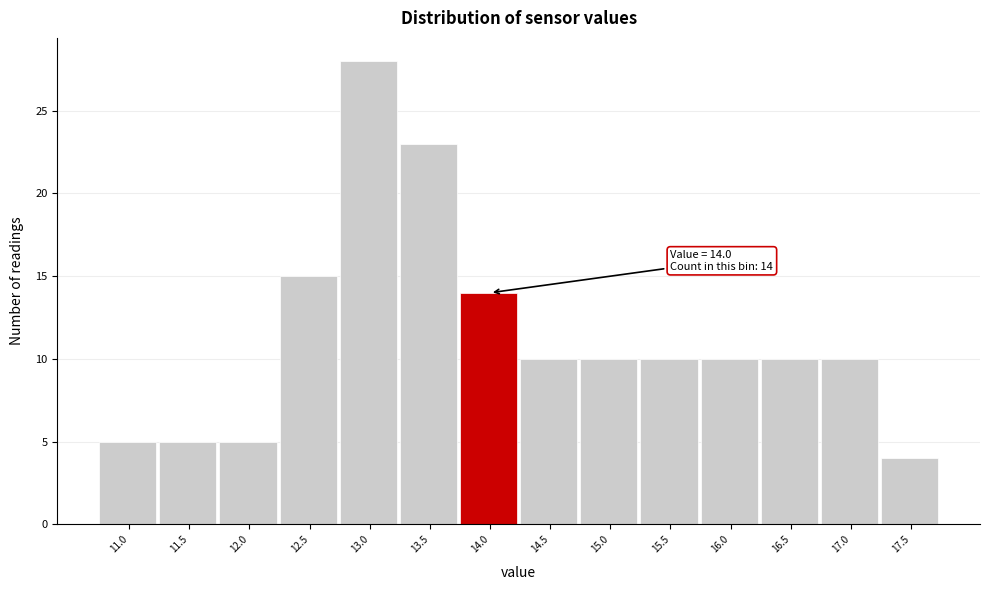

Reading left to right, extract all data points from this chart.

5	5	5	15	28	23	14	10	10	10	10	10	10	4